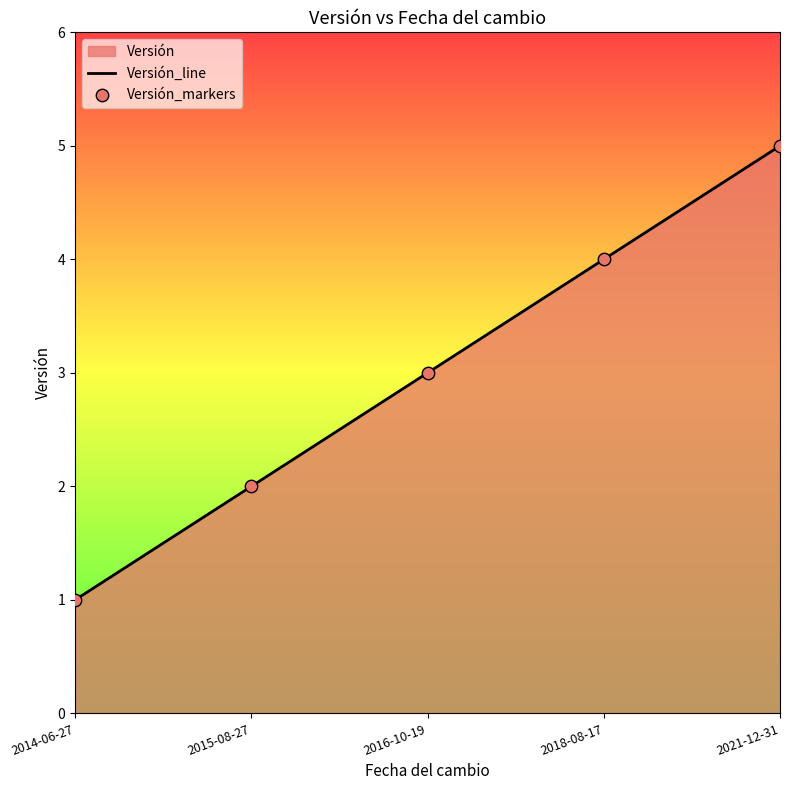

Which series contains the lowest Y value?

Versión_line